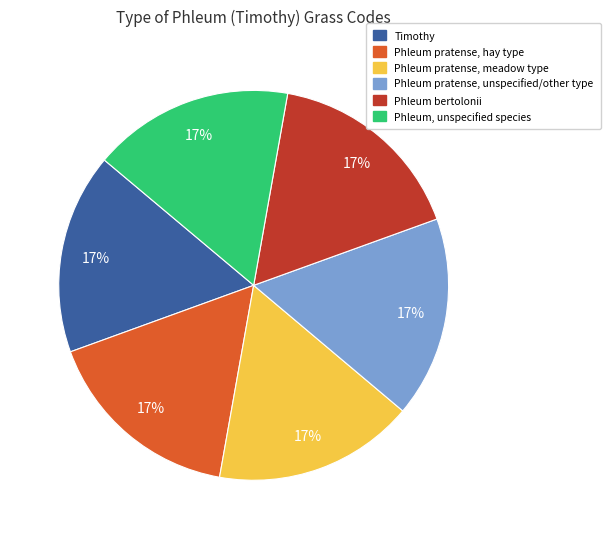

Is it true that Phleum, unspecified species is 17% of the pie?

True